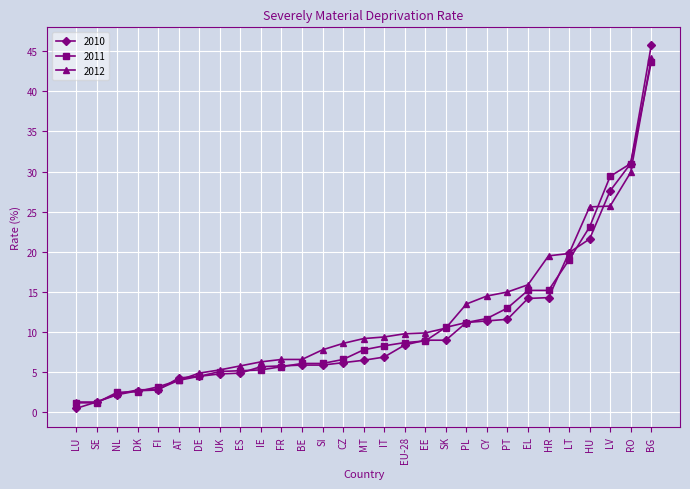

What is the spread (max minus min) of values at IE?

1.0